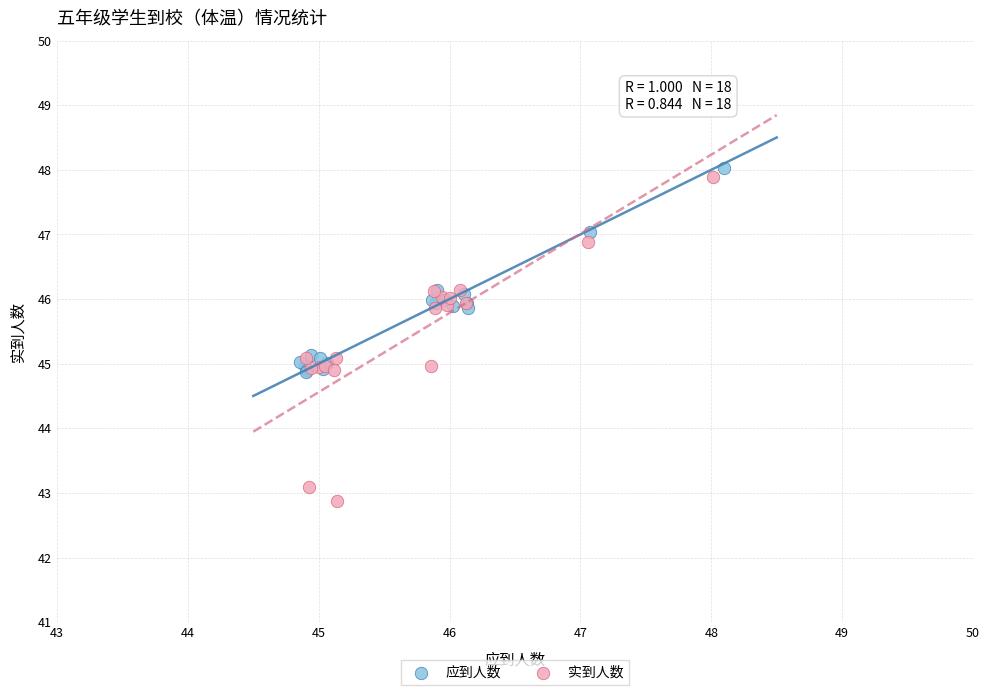

Which series contains the highest Y value?

应到人数